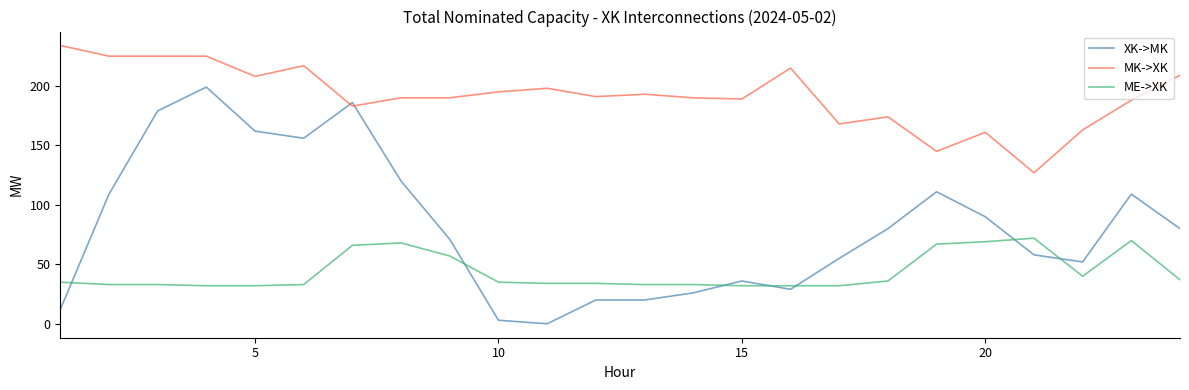

List the series in order of their overall mean, highest first.

MK->XK, XK->MK, ME->XK